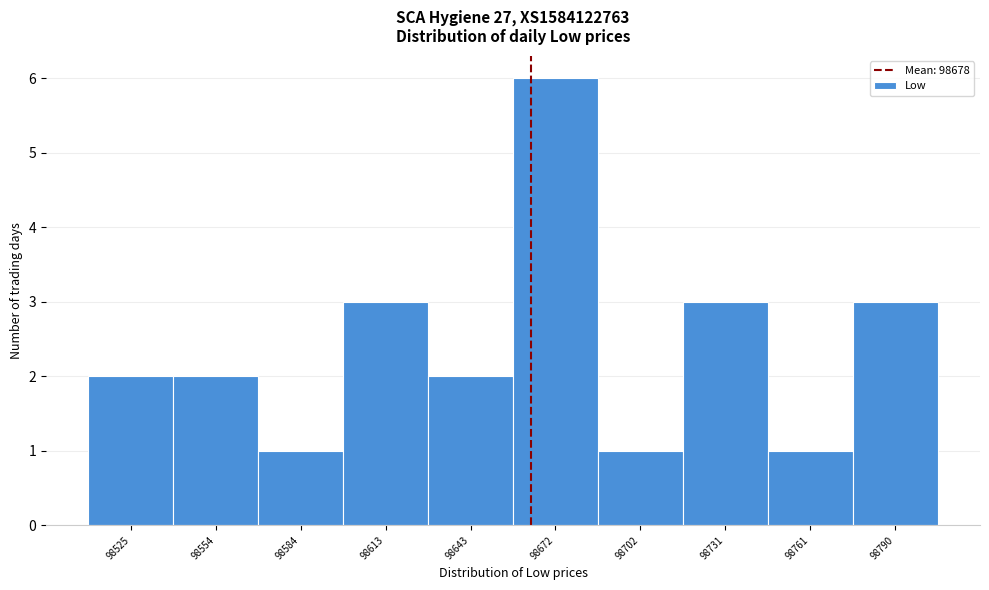

Reading left to right, transcribe all the data shown in this chart.

98525=2	98554=2	98584=1	98613=3	98643=2	98672=6	98702=1	98731=3	98761=1	98790=3